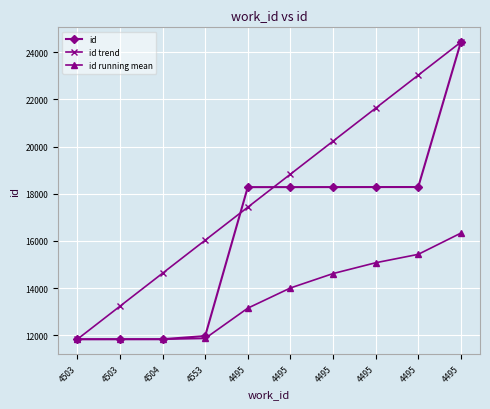

True or false: id running mean and id cross at least once.

False